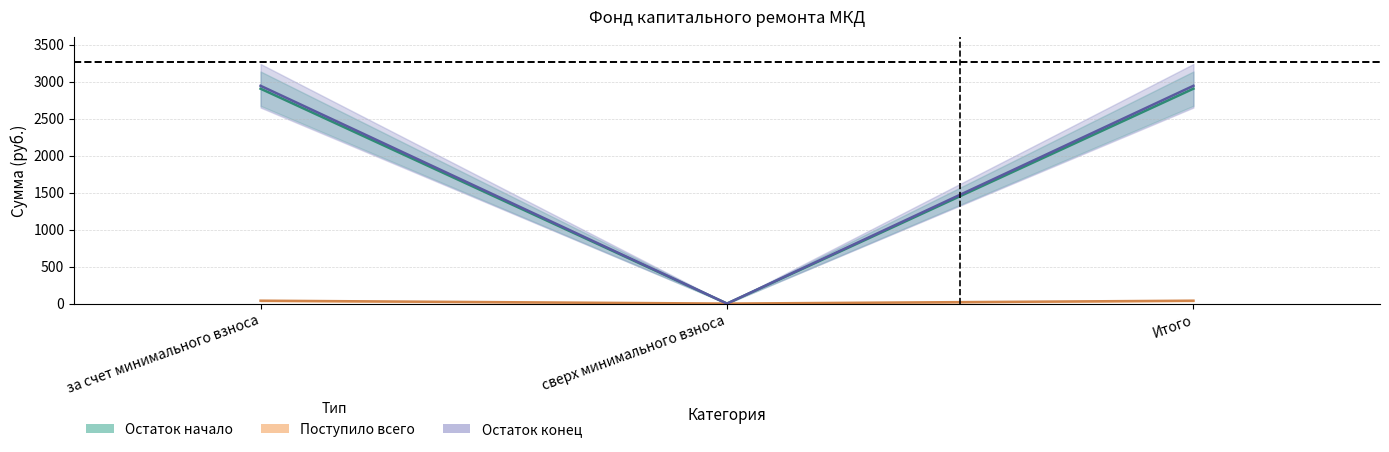

True or false: Поступило всего has a value of 1324.1 at сверх минимального взноса.

False